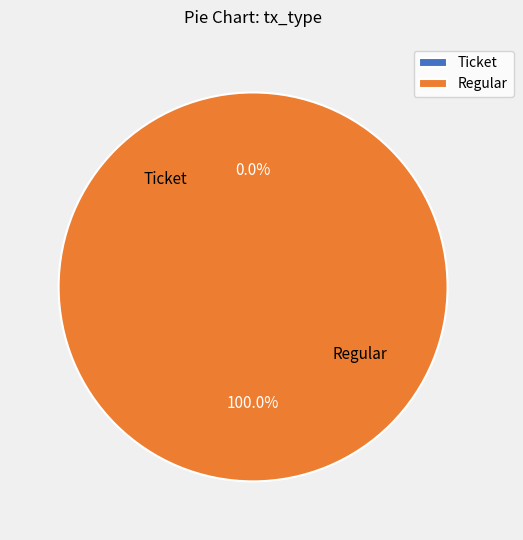

To the nearest percent, what percentage of the pie is Regular?

100%